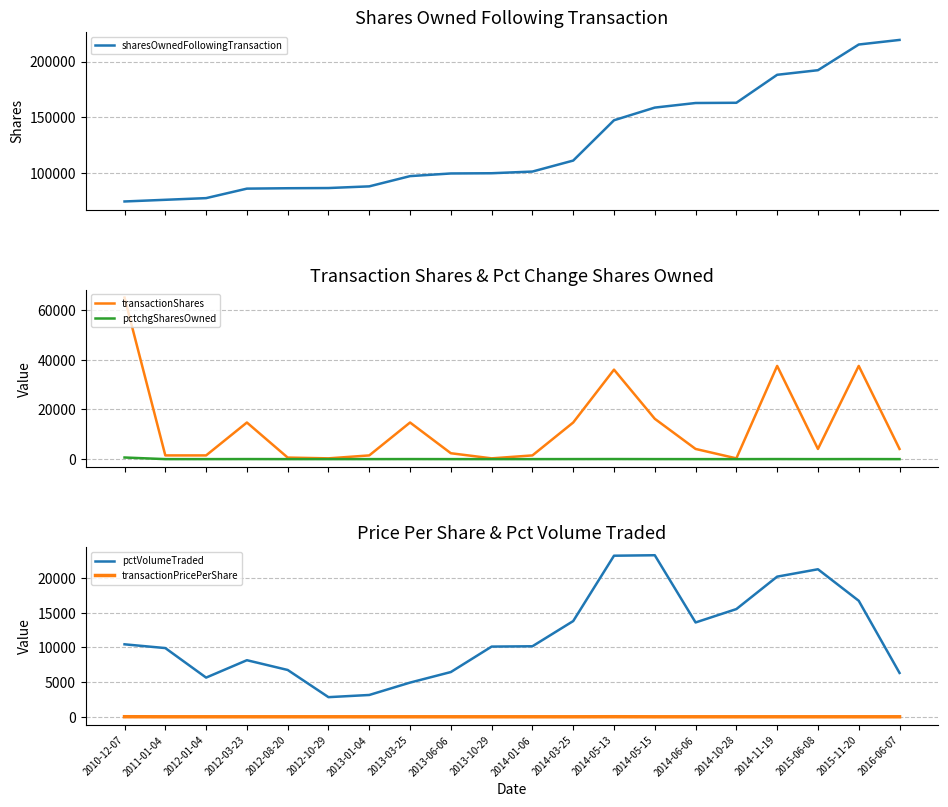

What position from the right is 2014-01-06?

10